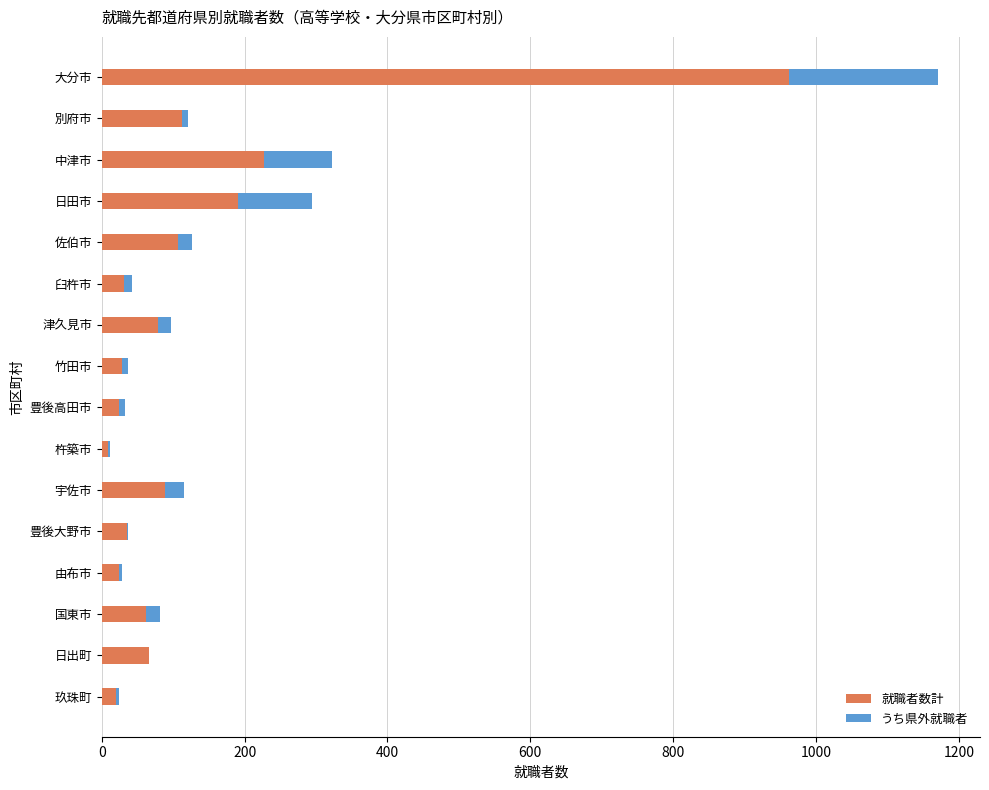

At which category is the sum across all series the highest?

大分市